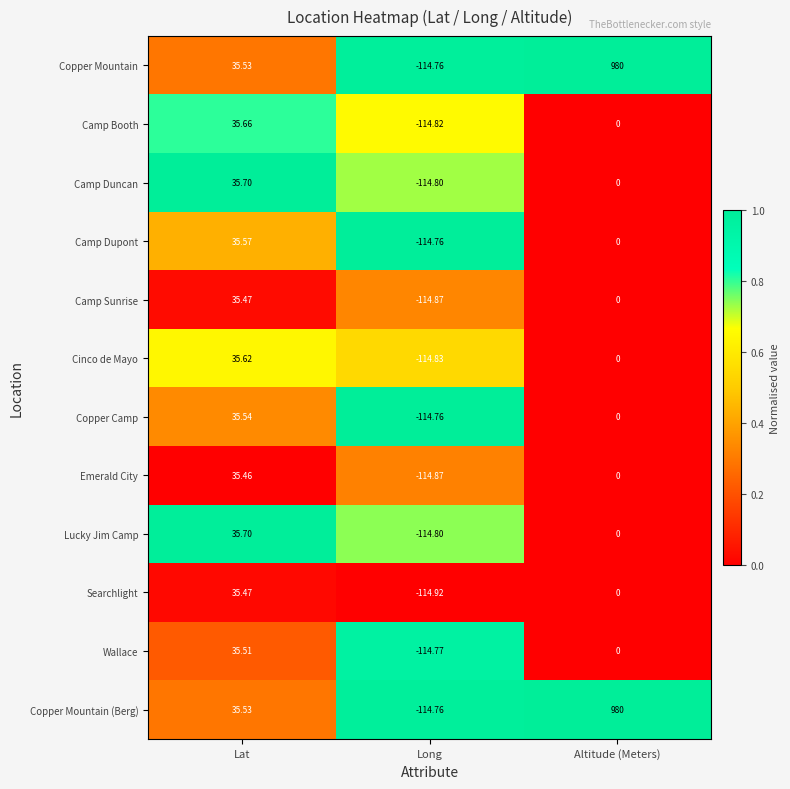

Which category has the lowest value across all series?

Long